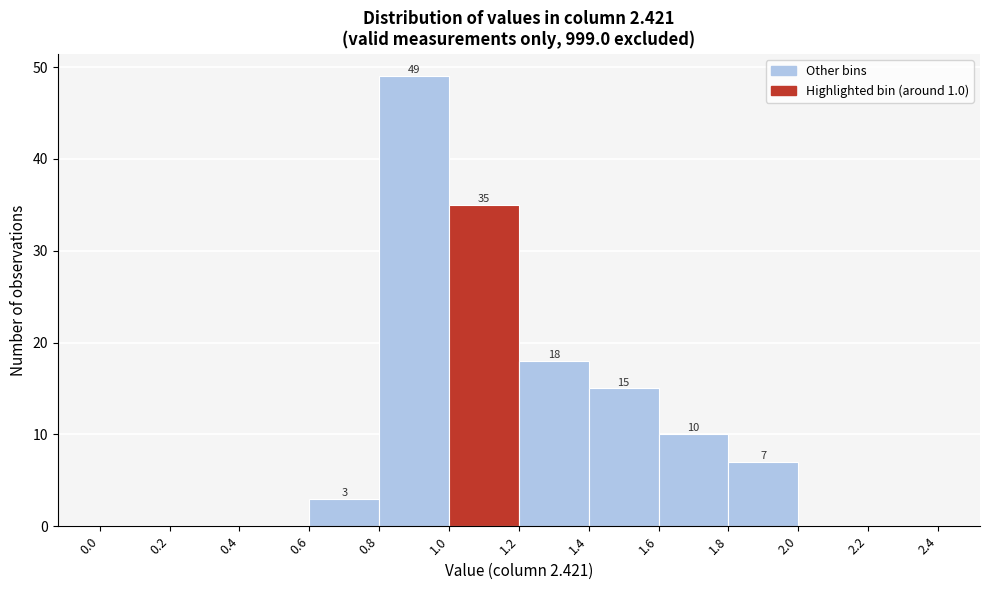

Over which range of the x-axis is the bar tallest?

0.8 to 1.0